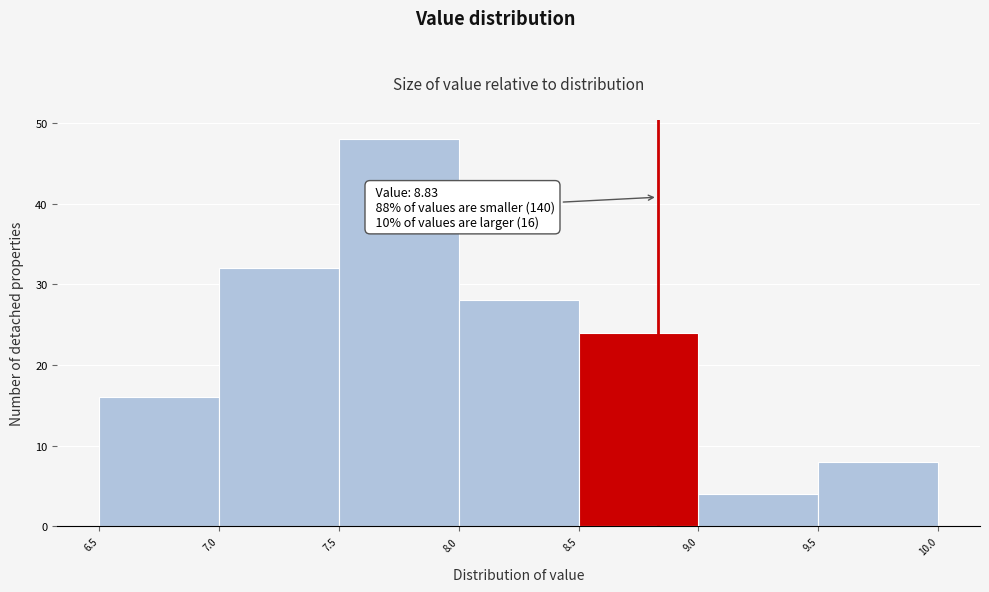

Which range on the x-axis has the tallest bar?

7.5 to 8.0